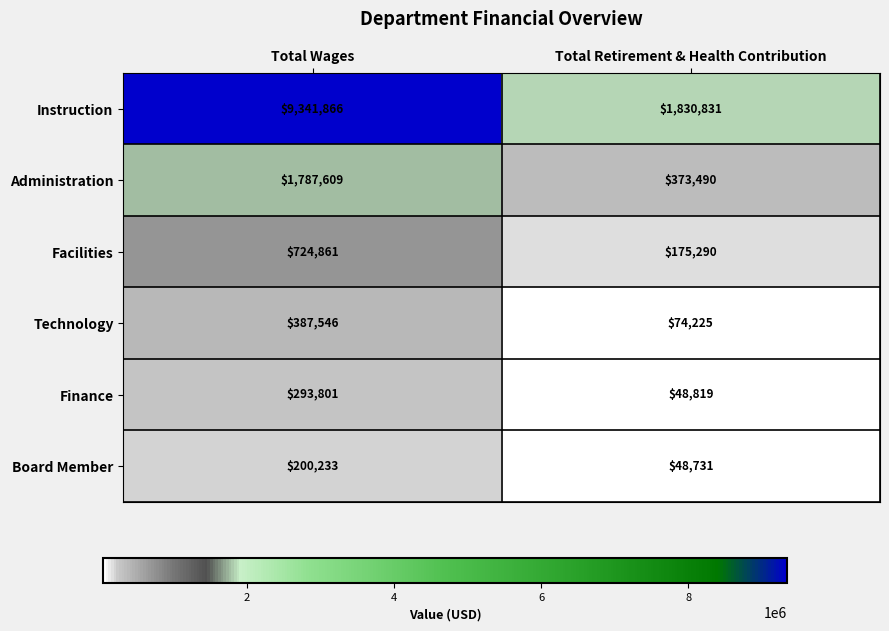

Which category has the highest value across all series?

Total Wages